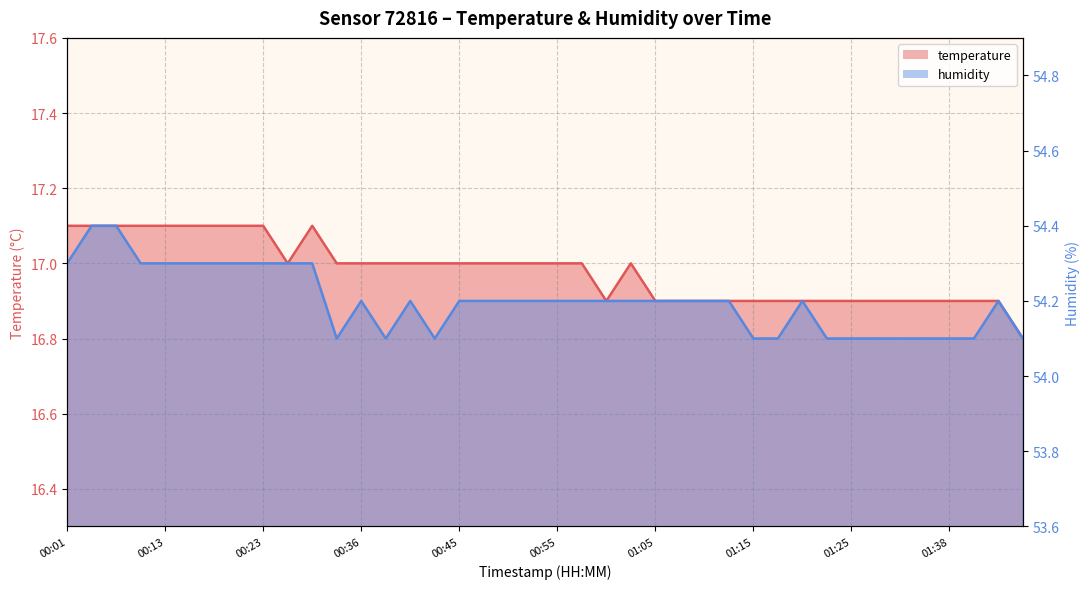

What is the smallest value displayed?

16.8